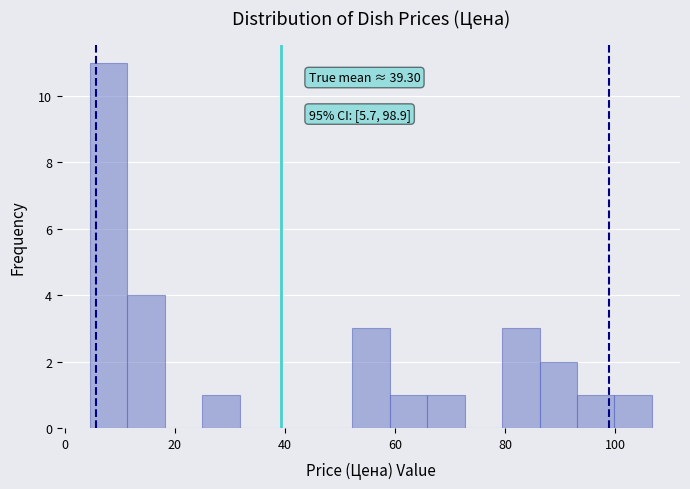

Around what value on the x-axis is the tallest bar? Give the approximate position of its centre, as read against the axis.

8